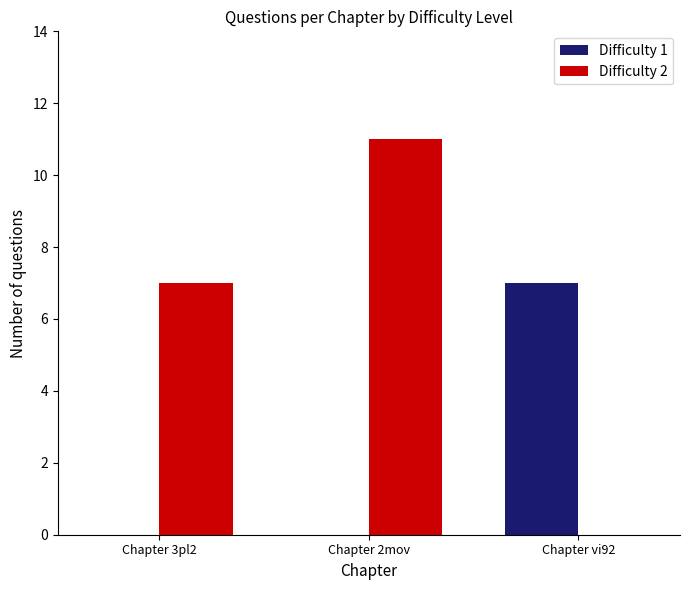

What is the sum of all Difficulty 1 values?

7